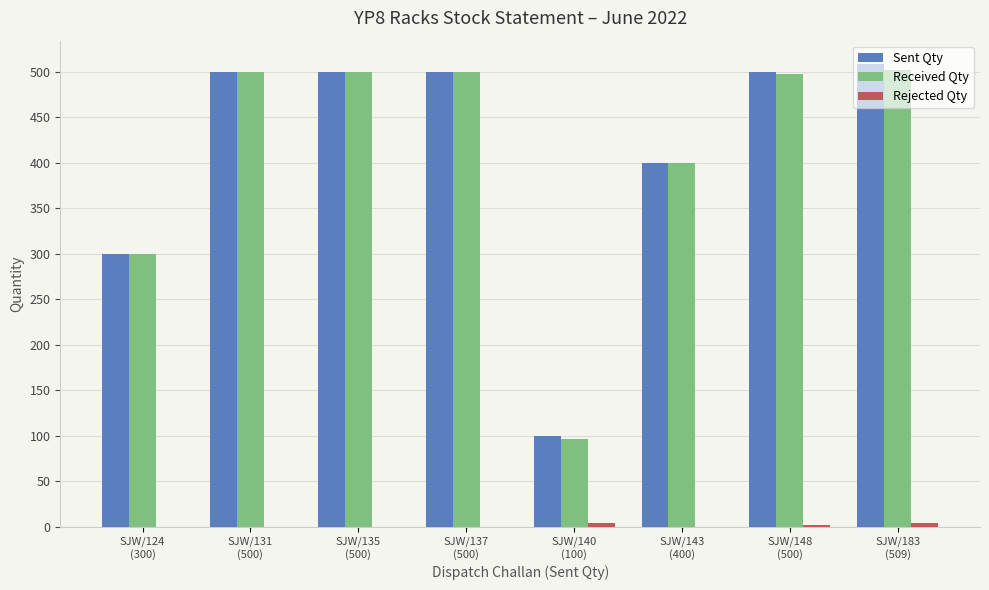

The Received Qty series shows 87 at SJW/124
(300). True or false?

False